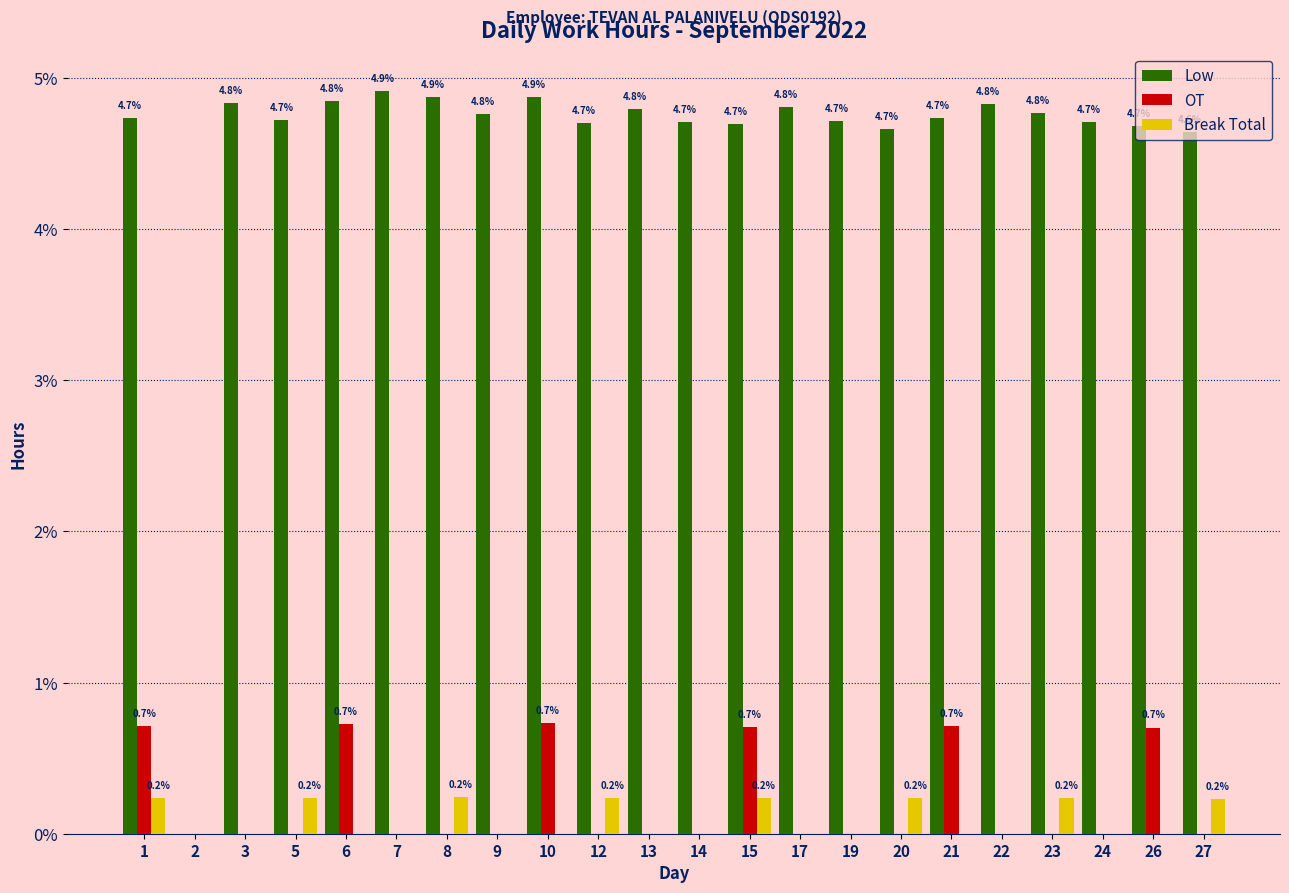

How many values in Low are above zero?

21